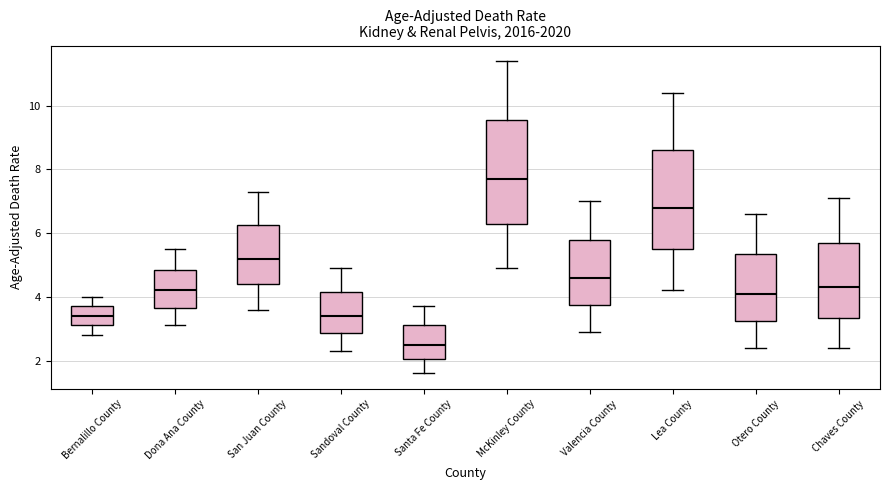

Reading left to right, read every box against the y-axis: the position of its median line, the range the box covers, and the ends of its whiskers. The values are not printed on the chart, so give them approximately, as read against the axis.

Bernalillo County: median 3.4, box 3.2 to 3.8, whiskers 2.8 to 4.0
Dona Ana County: median 4.2, box 3.6 to 4.8, whiskers 3.2 to 5.6
San Juan County: median 5.2, box 4.4 to 6.2, whiskers 3.6 to 7.4
Sandoval County: median 3.4, box 2.8 to 4.2, whiskers 2.4 to 5.0
Santa Fe County: median 2.6, box 2.0 to 3.2, whiskers 1.6 to 3.8
McKinley County: median 7.8, box 6.4 to 9.6, whiskers 5.0 to 11.4
Valencia County: median 4.6, box 3.8 to 5.8, whiskers 3.0 to 7.0
Lea County: median 6.8, box 5.6 to 8.6, whiskers 4.2 to 10.4
Otero County: median 4.2, box 3.2 to 5.4, whiskers 2.4 to 6.6
Chaves County: median 4.4, box 3.4 to 5.8, whiskers 2.4 to 7.2